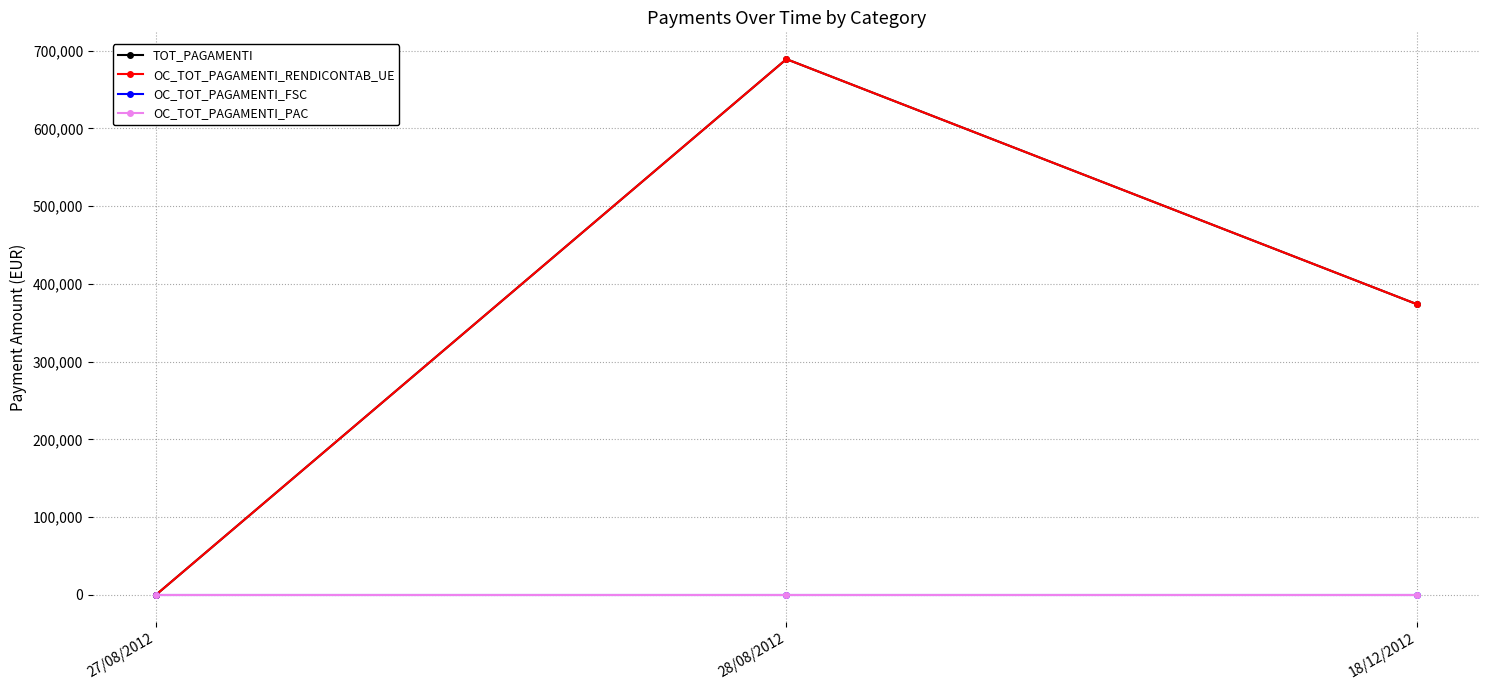

Which series changed the most between 28/08/2012 and 18/12/2012?

TOT_PAGAMENTI